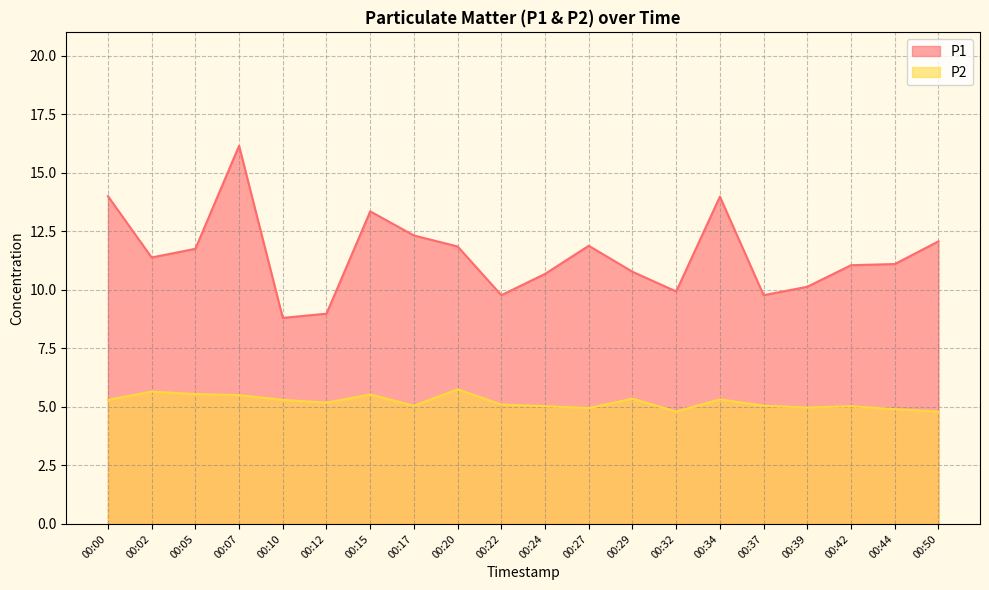

At how many categories does at least one series exceed 9?

18